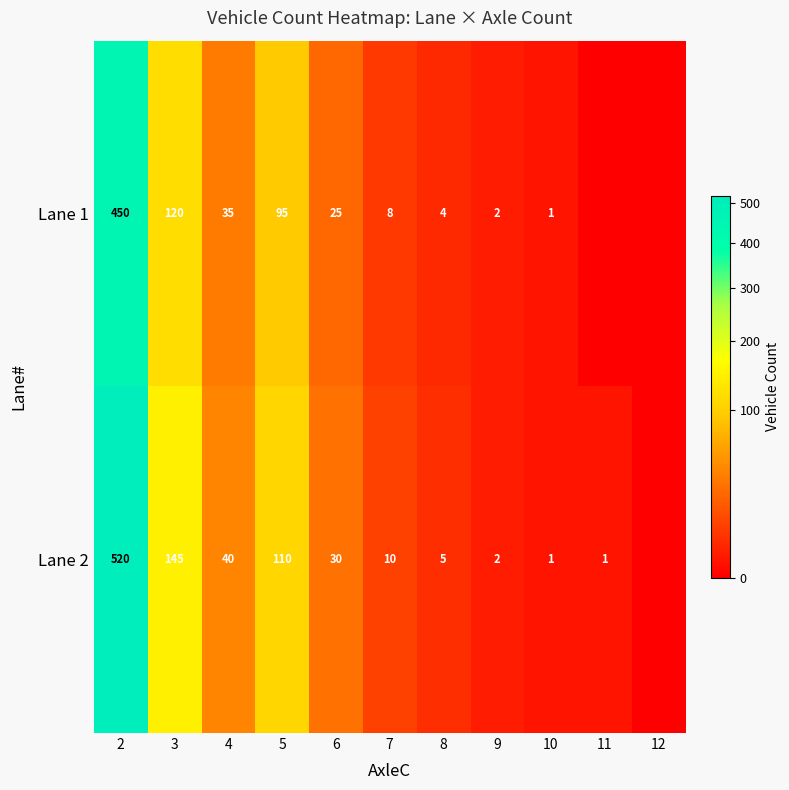

What is the spread (max minus min) of values at 2?

70